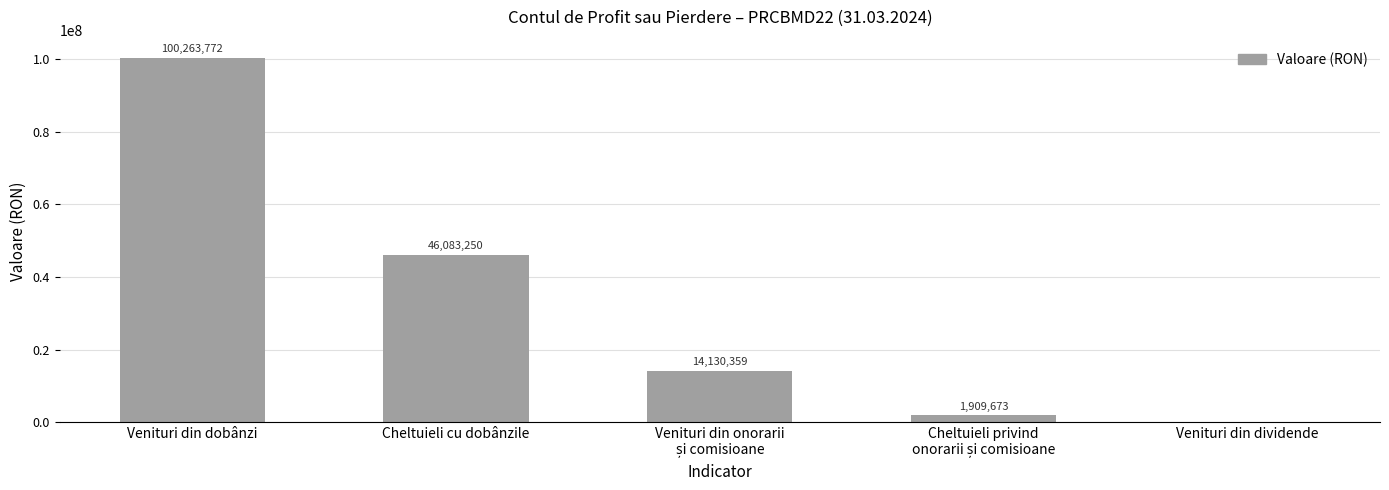

At which label does the data first exceed 14130358?

Venituri din dobânzi